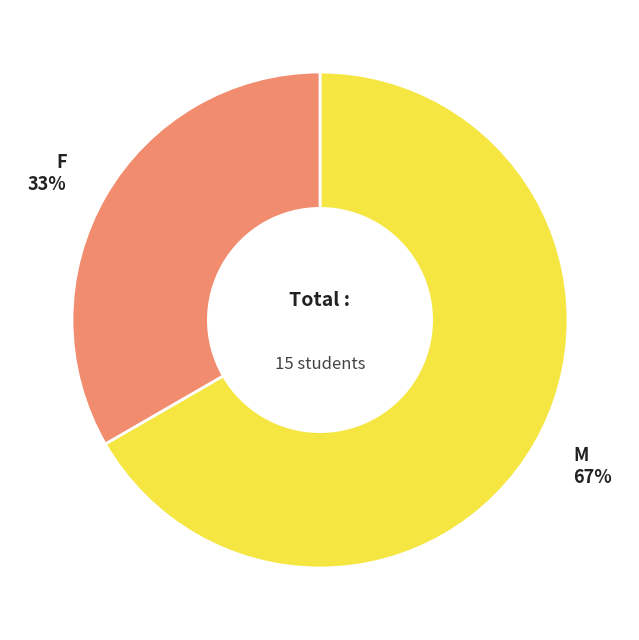

To the nearest percent, what is the average slice percentage?

50%